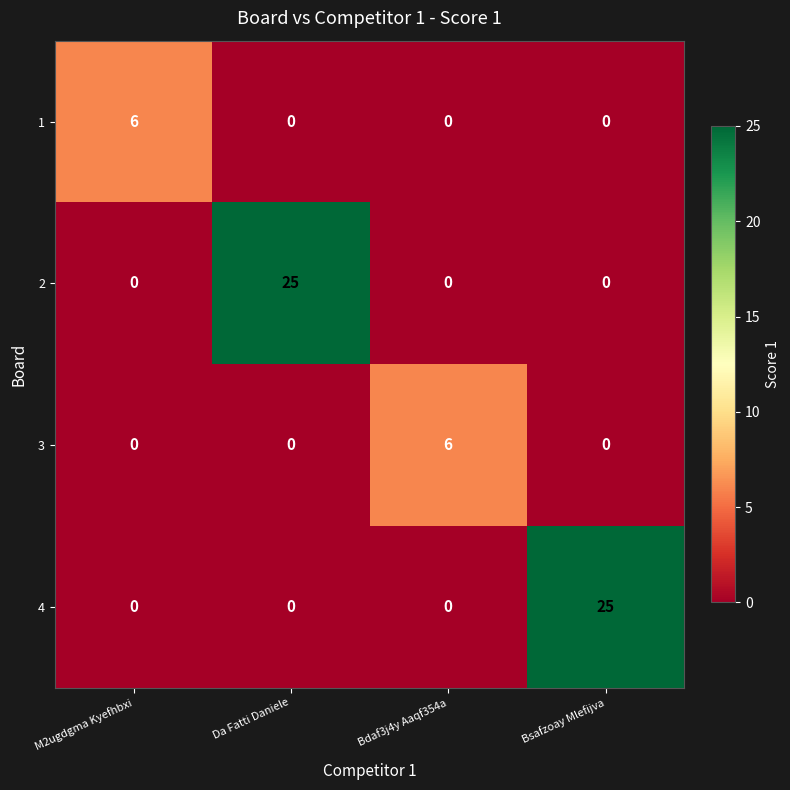

How many categories are shown in the chart?

4